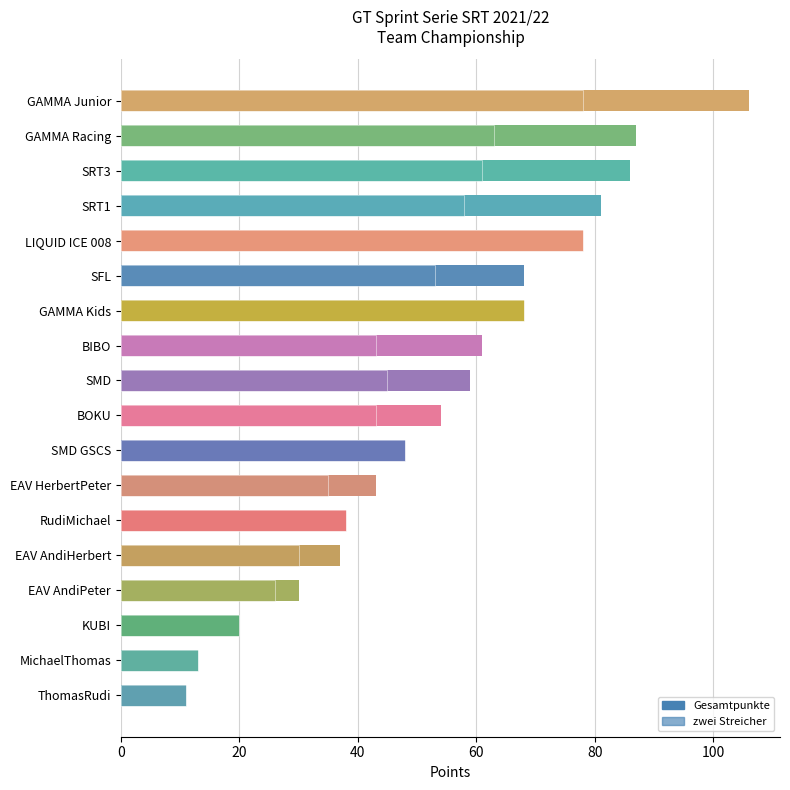

Read the Gesamtpunkte value at KUBI.

20